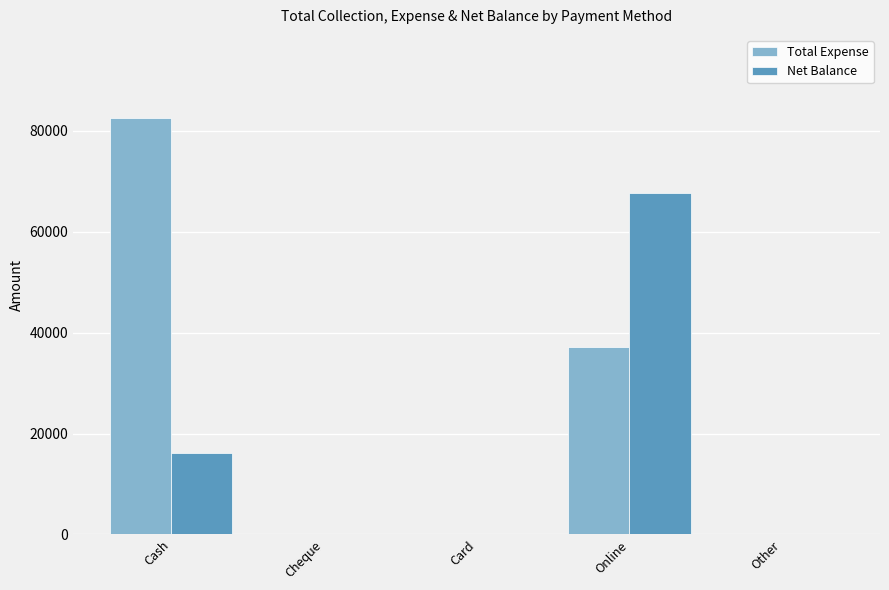

Count the number of categories in the chart.

5